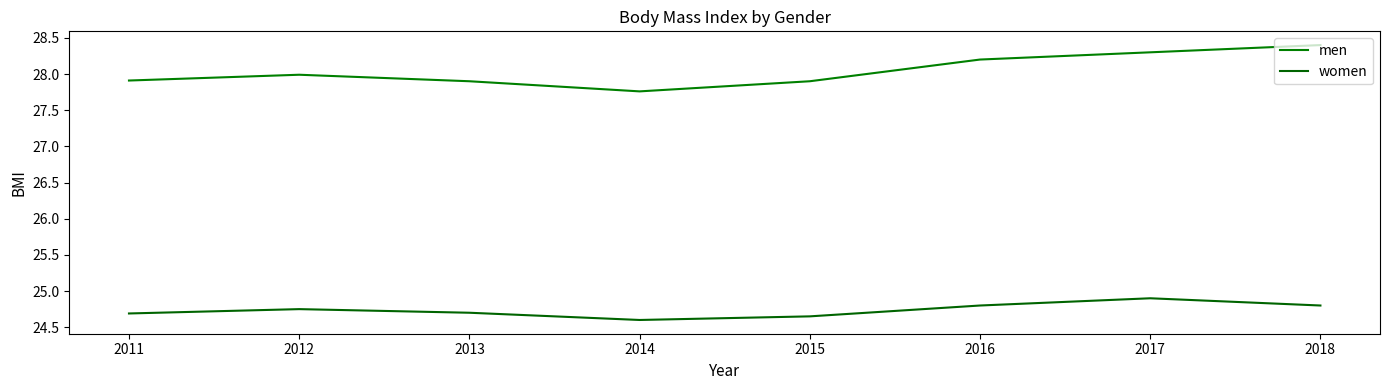

True or false: men and women cross at least once.

False